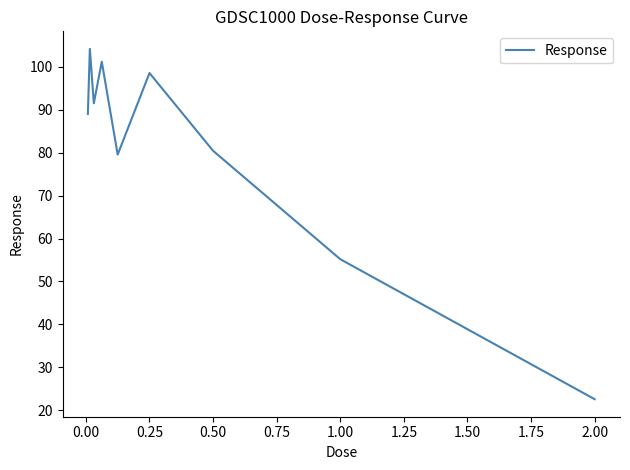

What is the greatest value displayed?

104.2